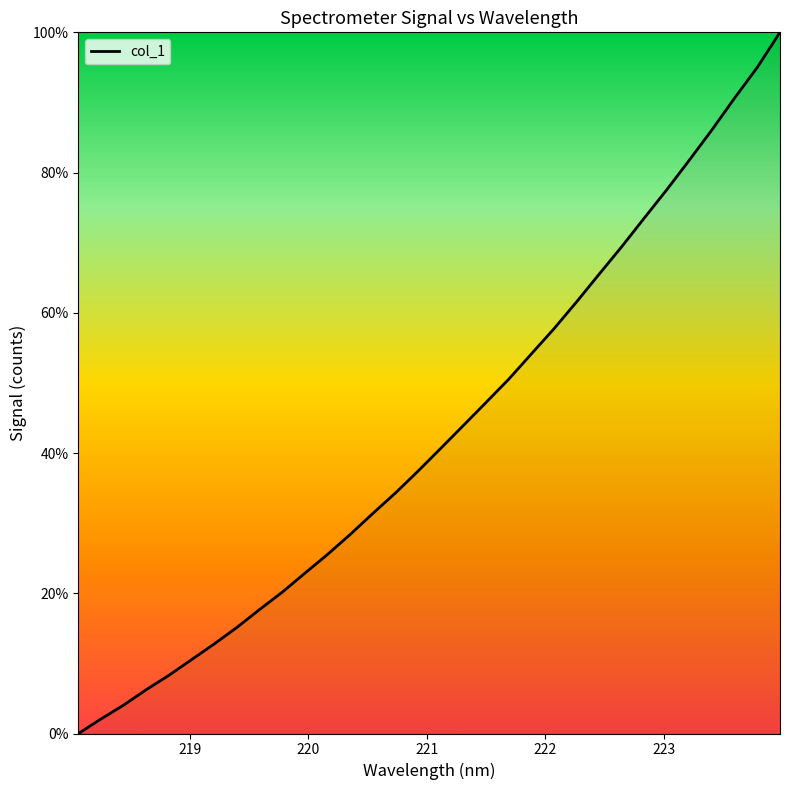

What is the greatest value displayed?

100.0